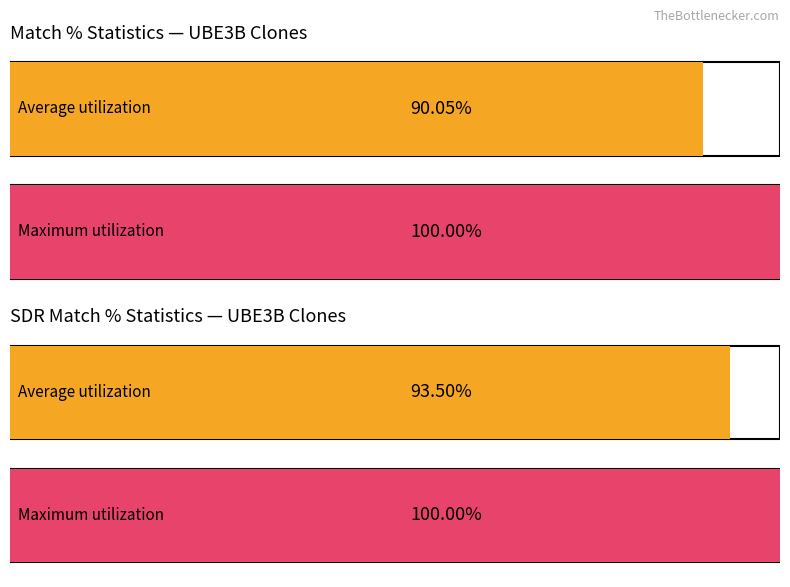

How many series are shown in this chart?

2